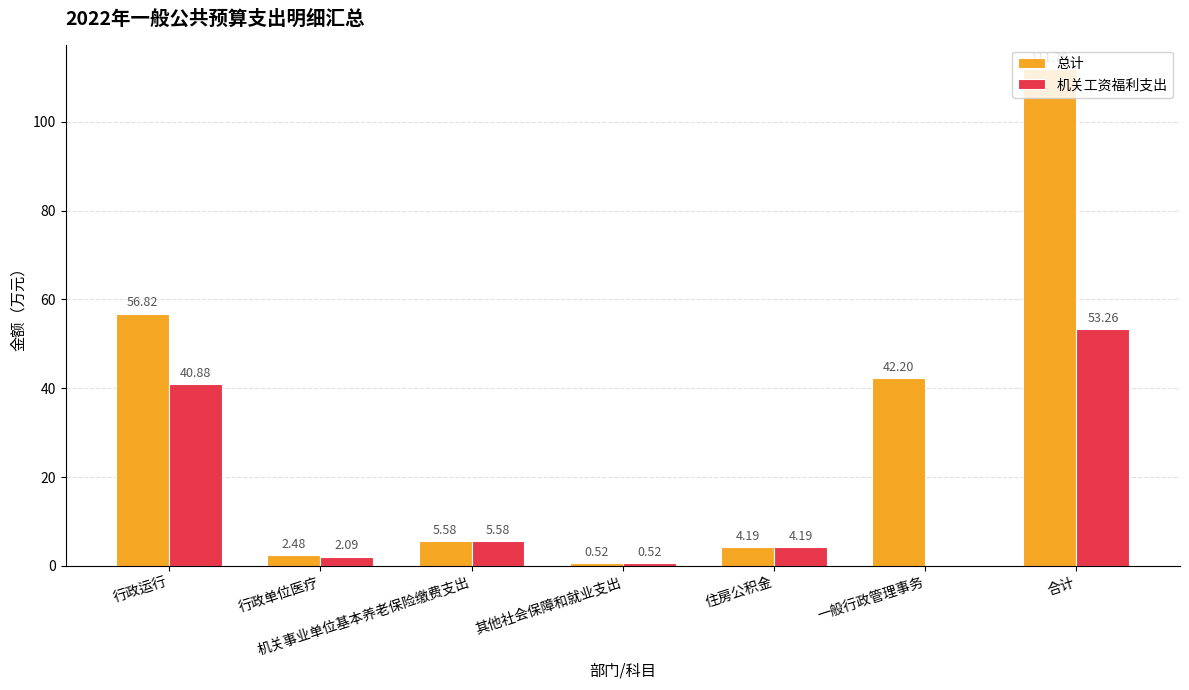

What is the total value across all series at 其他社会保障和就业支出?

1.0